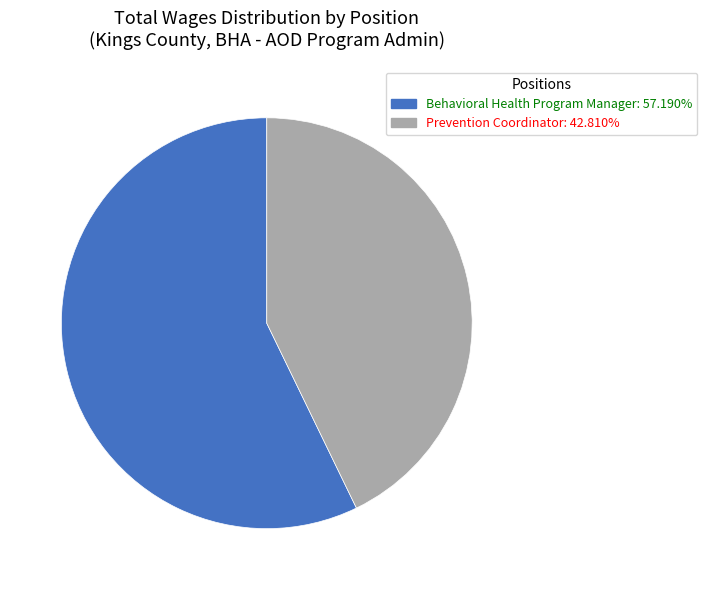

Which category has the biggest portion of the pie?

Behavioral Health Program Manager